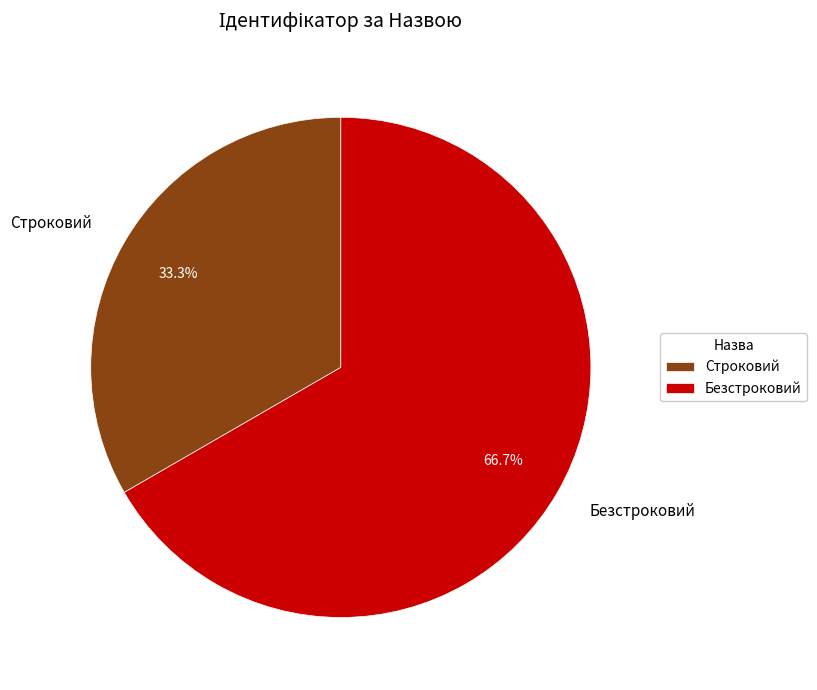

Which category has the biggest portion of the pie?

Безстроковий